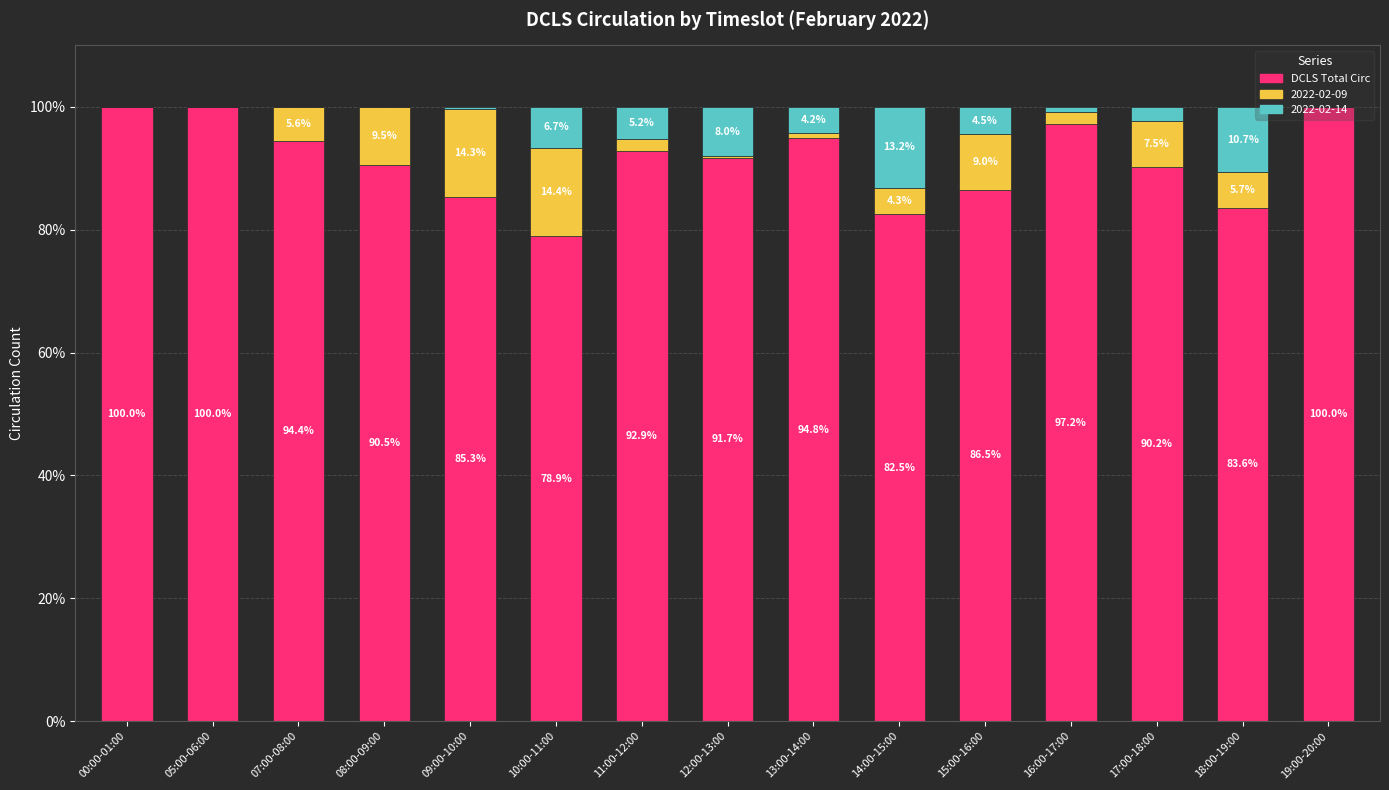

Are the bars horizontal?

No